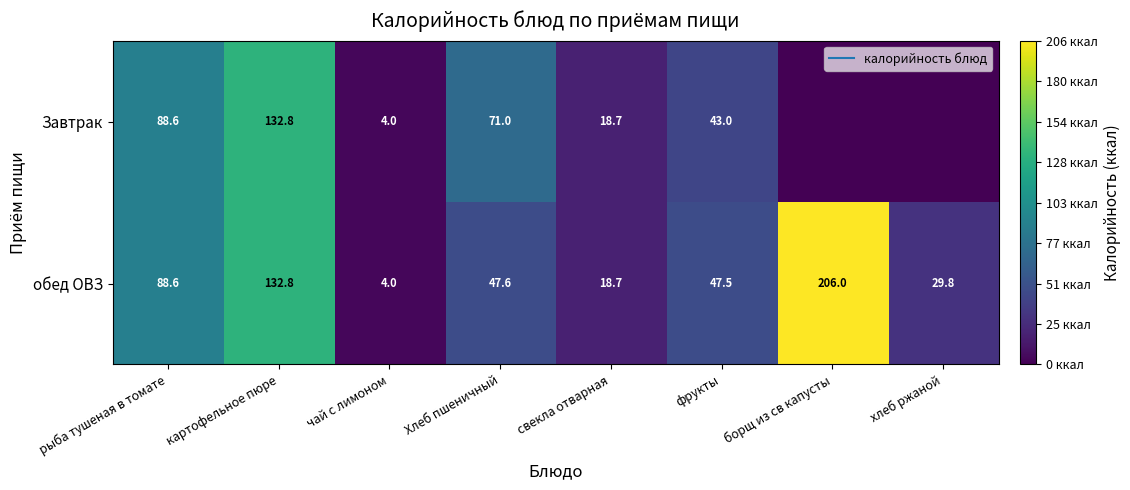

What is the difference between the обед ОВЗ values at хлеб ржаной and картофельное пюре?

103.0